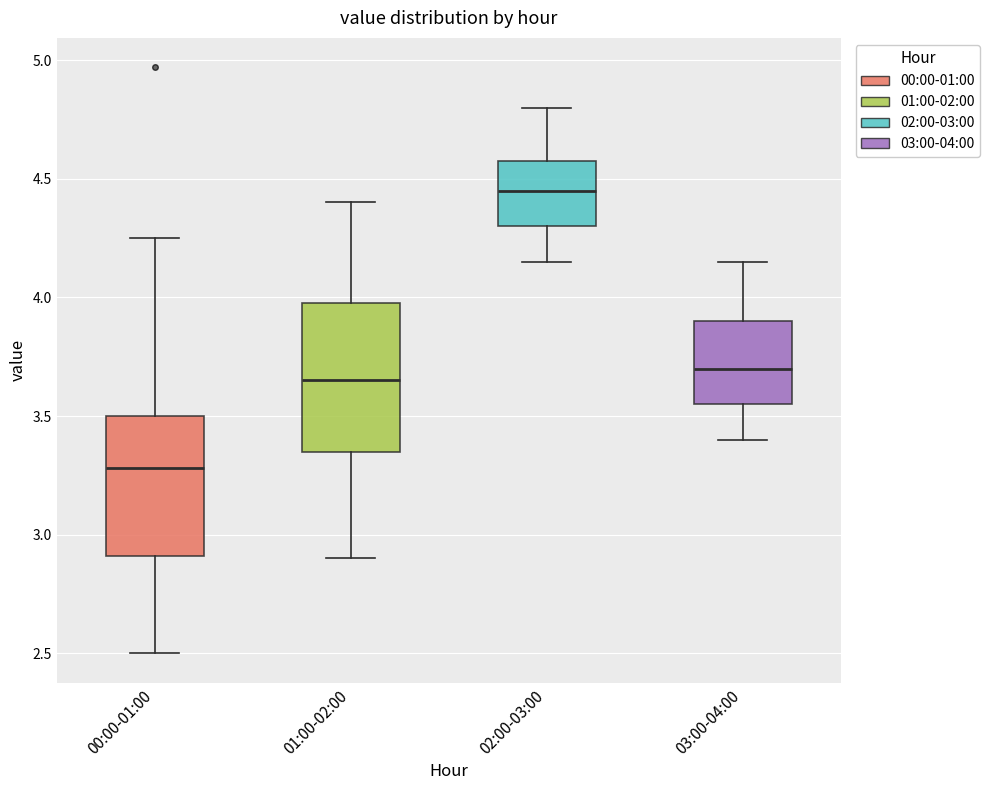

Reading left to right, transcribe this box plot: for each box, give where its median line is, the range the box spans, and where its two whiskers end, as read against the y-axis. The values are not printed on the chart, so give them approximately, as read against the axis.

00:00-01:00: median 3.30, box 2.90 to 3.50, whiskers 2.50 to 4.25
01:00-02:00: median 3.65, box 3.35 to 4.00, whiskers 2.90 to 4.40
02:00-03:00: median 4.45, box 4.30 to 4.60, whiskers 4.15 to 4.80
03:00-04:00: median 3.70, box 3.55 to 3.90, whiskers 3.40 to 4.15